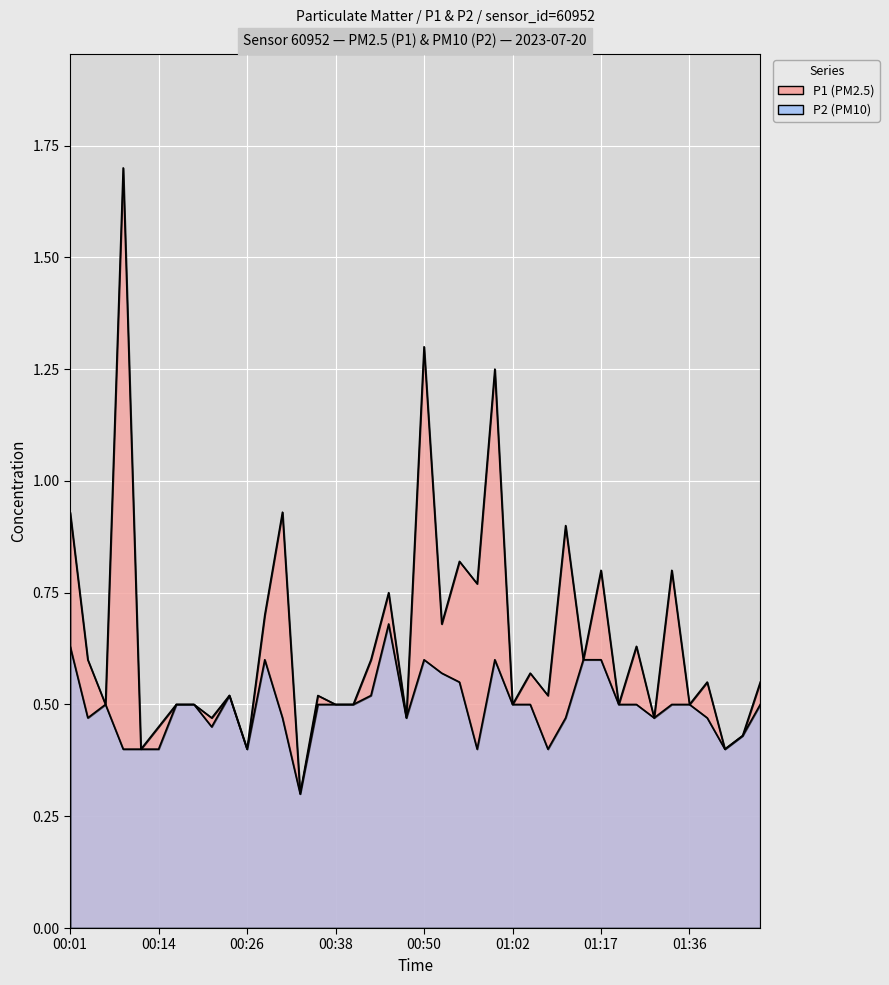

Which series changed the most between 00:09 and 00:40?

P1